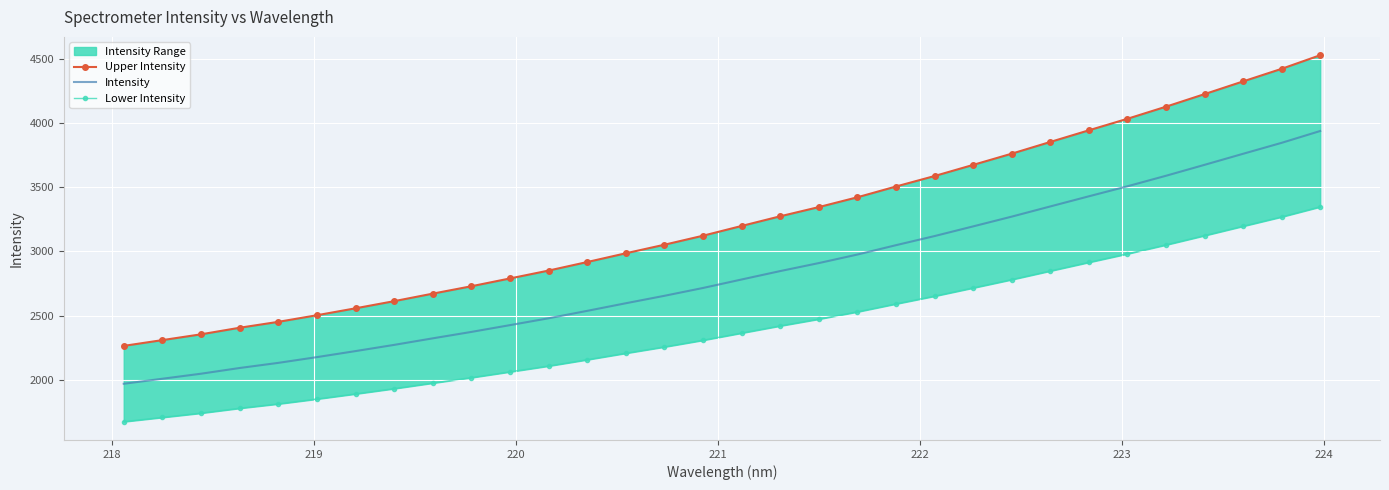

What is the minimum value for Intensity?

1968.8